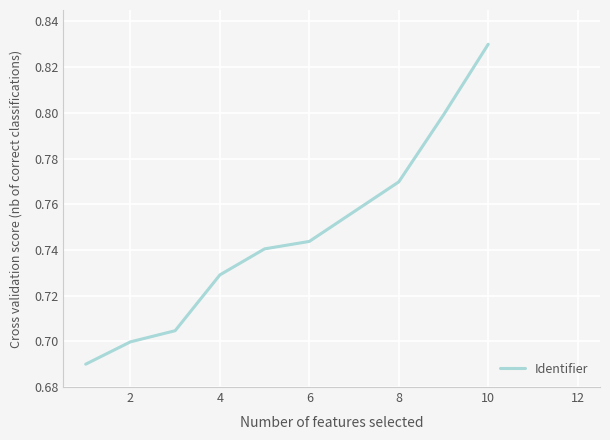

What is the difference between the maximum and second lowest values?

0.1